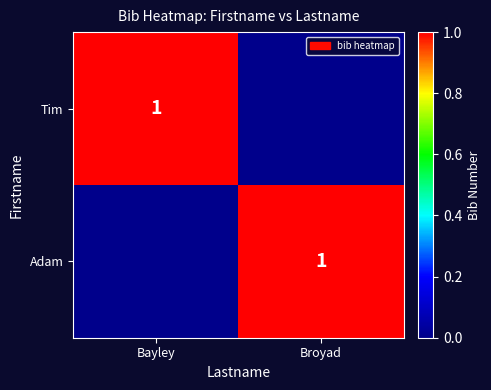

The value of Tim at Bayley is 1. True or false?

True